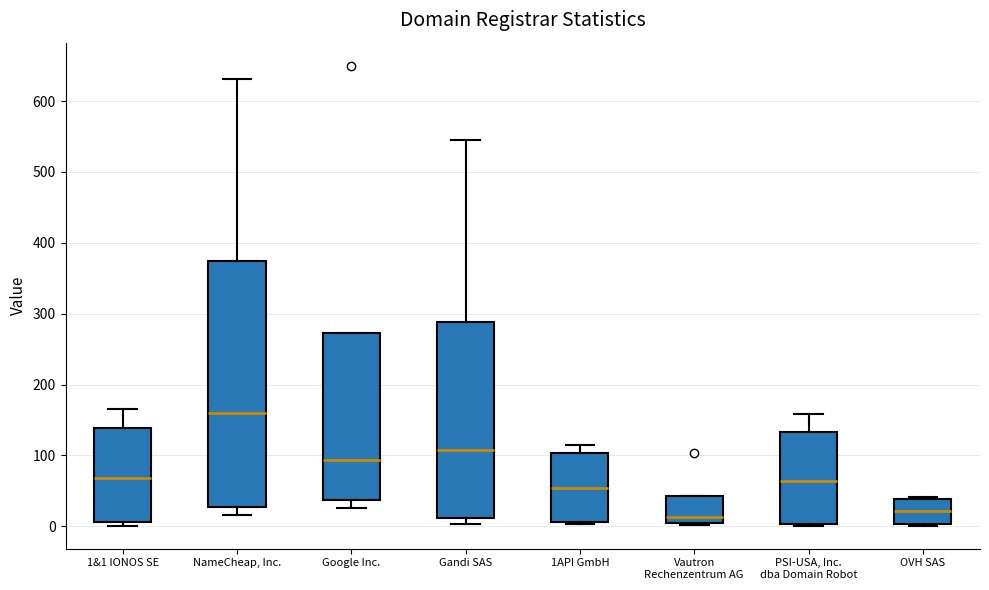

Where is the upper edge of the box for 1&1 IONOS SE on the y-axis? The values are not printed on the chart, so give them approximately, as read against the axis.

140